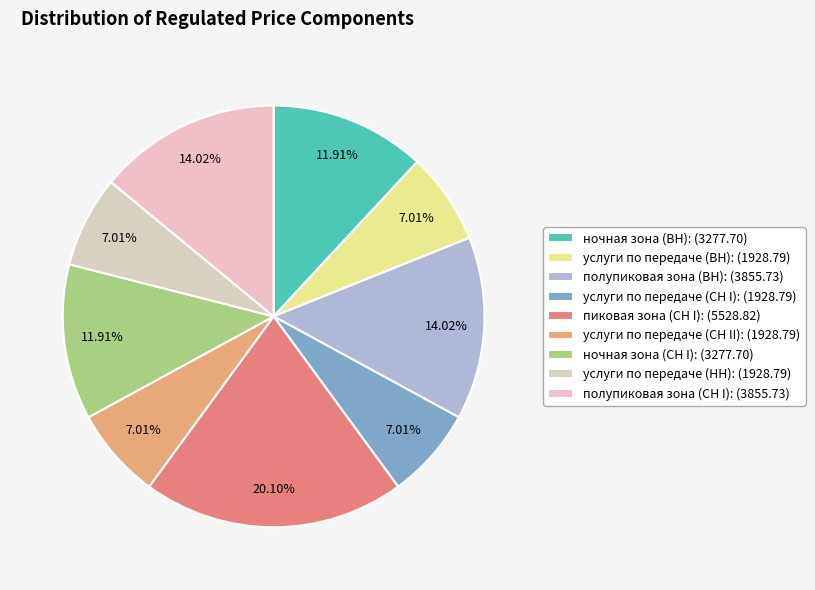

Rank the categories by value from highest to lowest.

пиковая зона (СН I), полупиковая зона (ВН), полупиковая зона (СН I), ночная зона (ВН), ночная зона (СН I), услуги по передаче (ВН), услуги по передаче (СН I), услуги по передаче (СН II), услуги по передаче (НН)